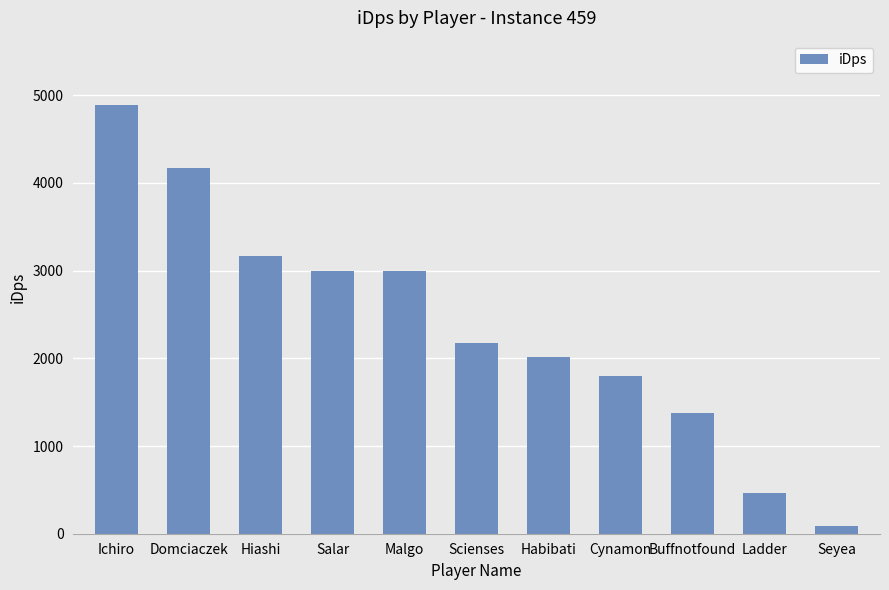

True or false: the data shows 4168.6 at Domciaczek.

True